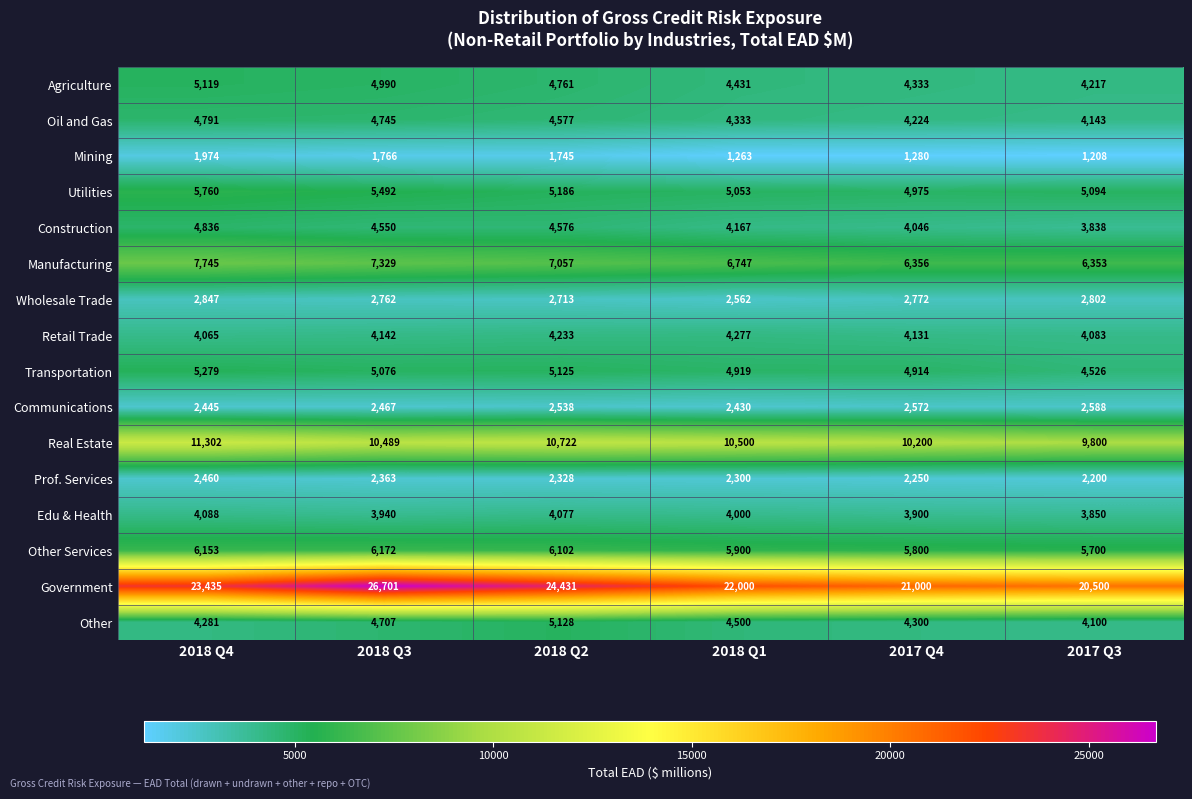

What is the total value across all series at 2017 Q4?

87053